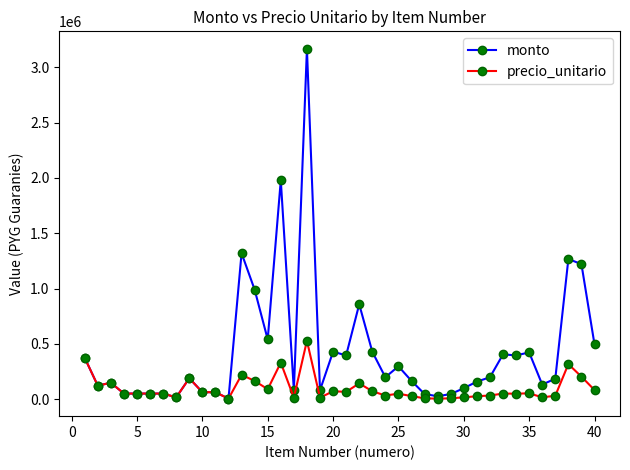

List the series in order of their peak value, highest first.

monto, precio_unitario